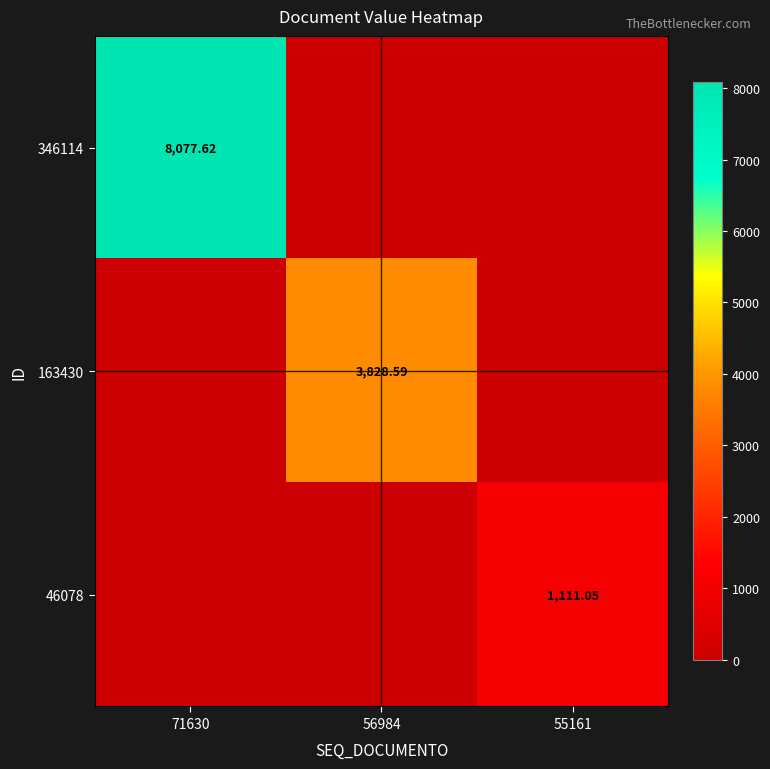

Is it true that 346114 equals 0.0 at 56984?

True